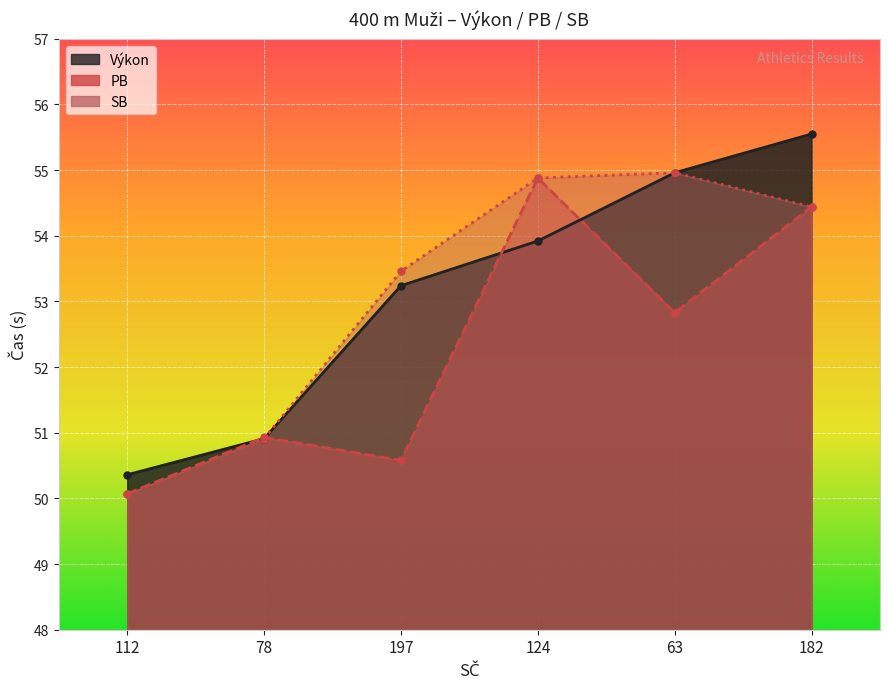

What is the difference between the maximum and minimum values in the PB series?

4.8